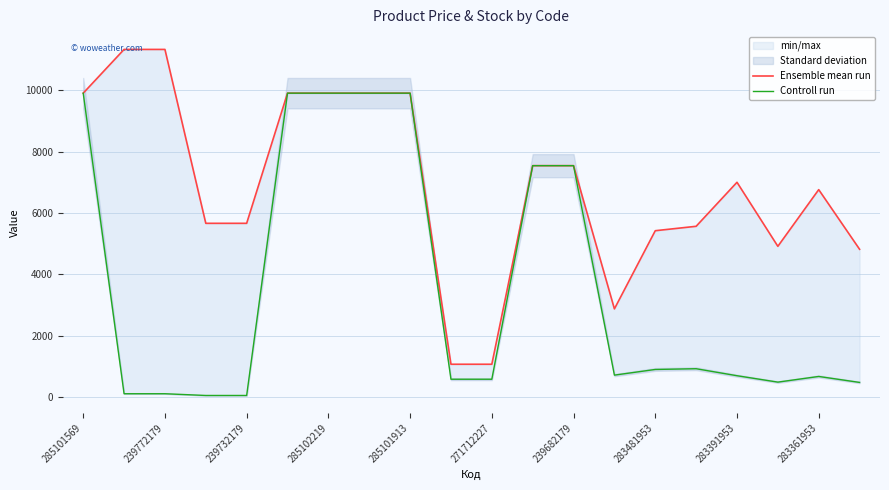

True or false: Controll run has a value of 9908.5 at 285101569.

True